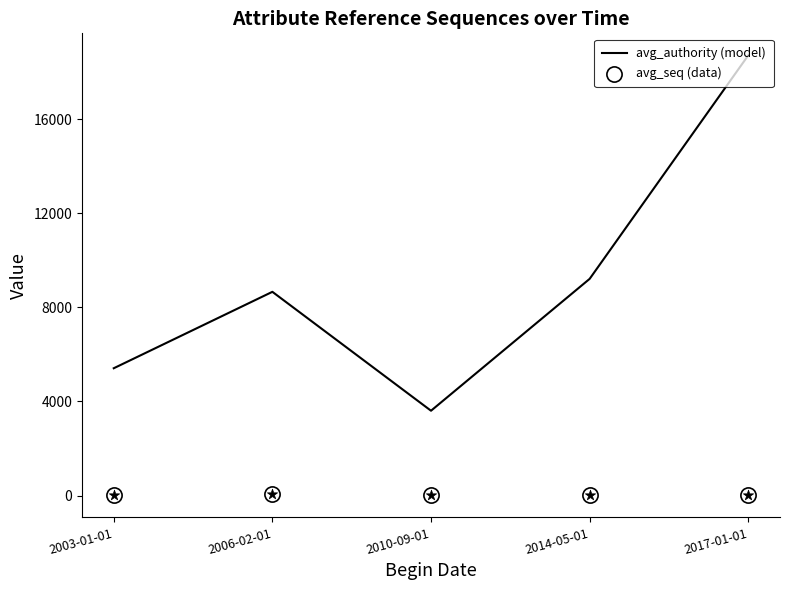

What is the total value across all series at 2006-02-01?

8717.0